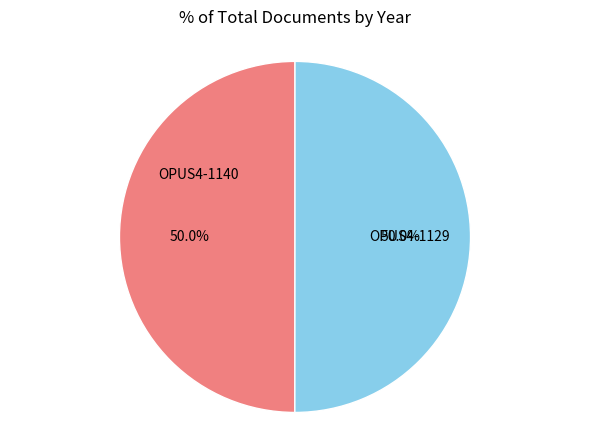

Is it true that OPUS4-1129 is 50% of the pie?

True